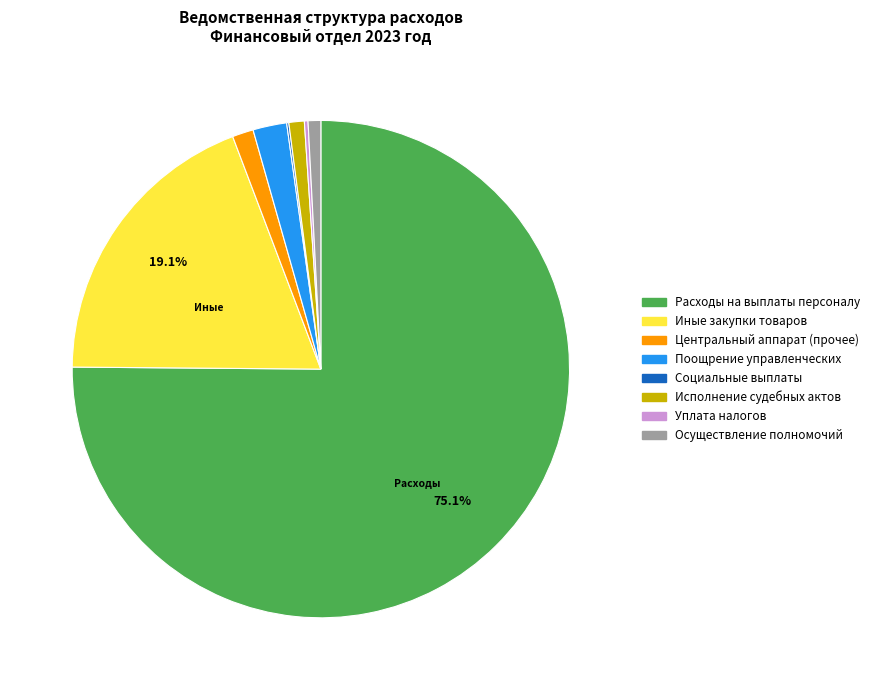

Is there a majority slice in this chart?

Yes